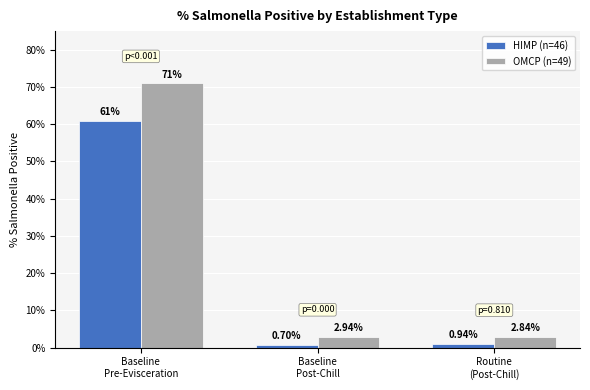

What is the sum of the HIMP (n=46) values at Baseline
Post-Chill and Routine
(Post-Chill)?

1.6